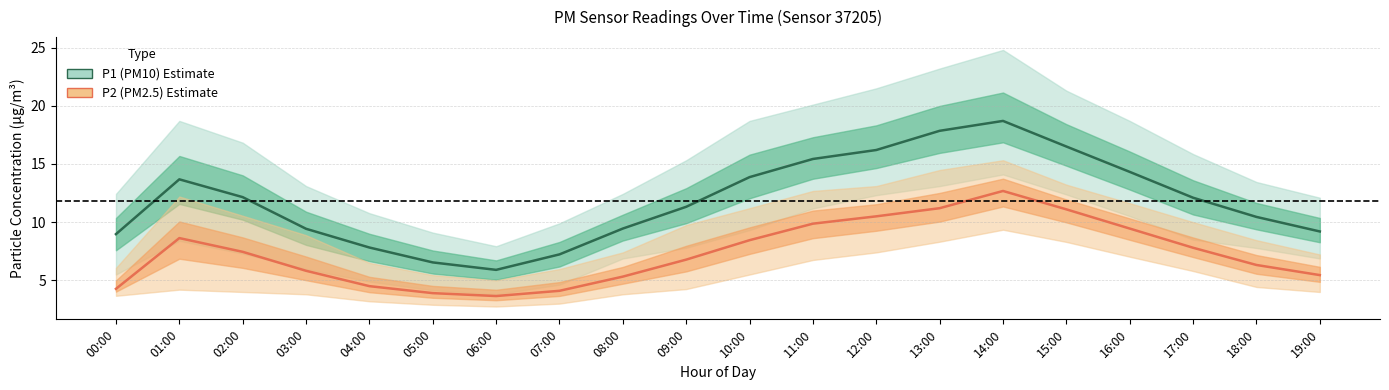

At which category does the chart reach its peak across all series?

14:00